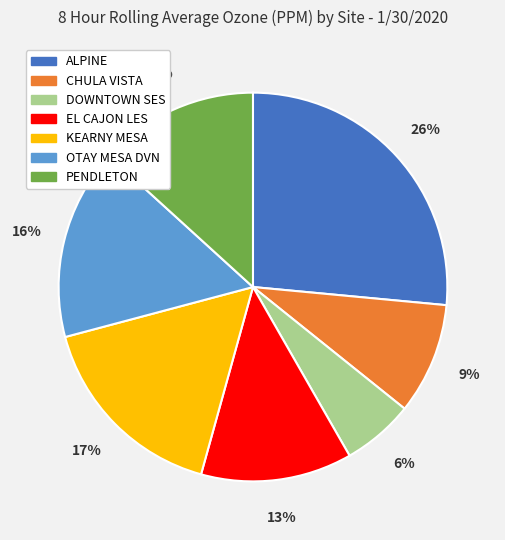

True or false: CHULA VISTA accounts for 9% of the total.

True